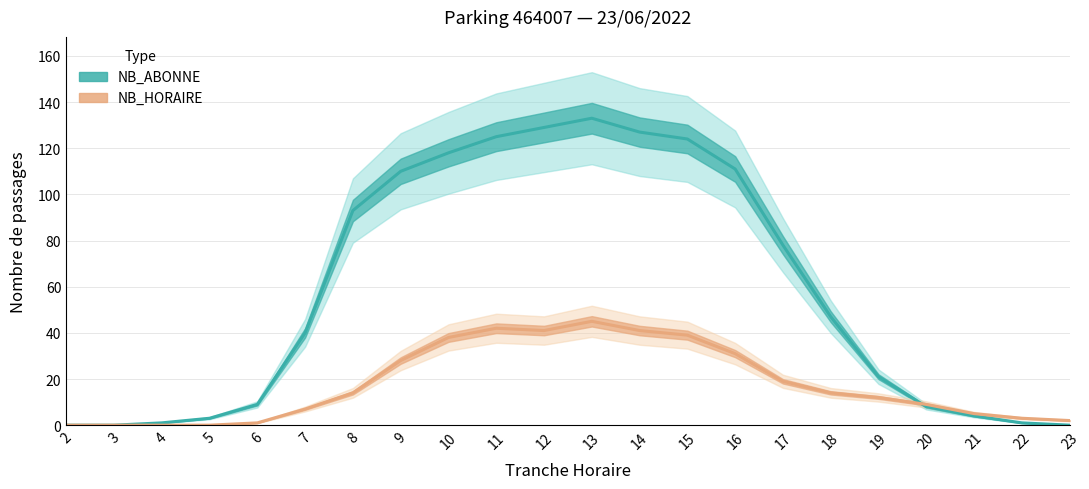

What is the difference between the maximum and second lowest values in the NB_ABONNE series?

133